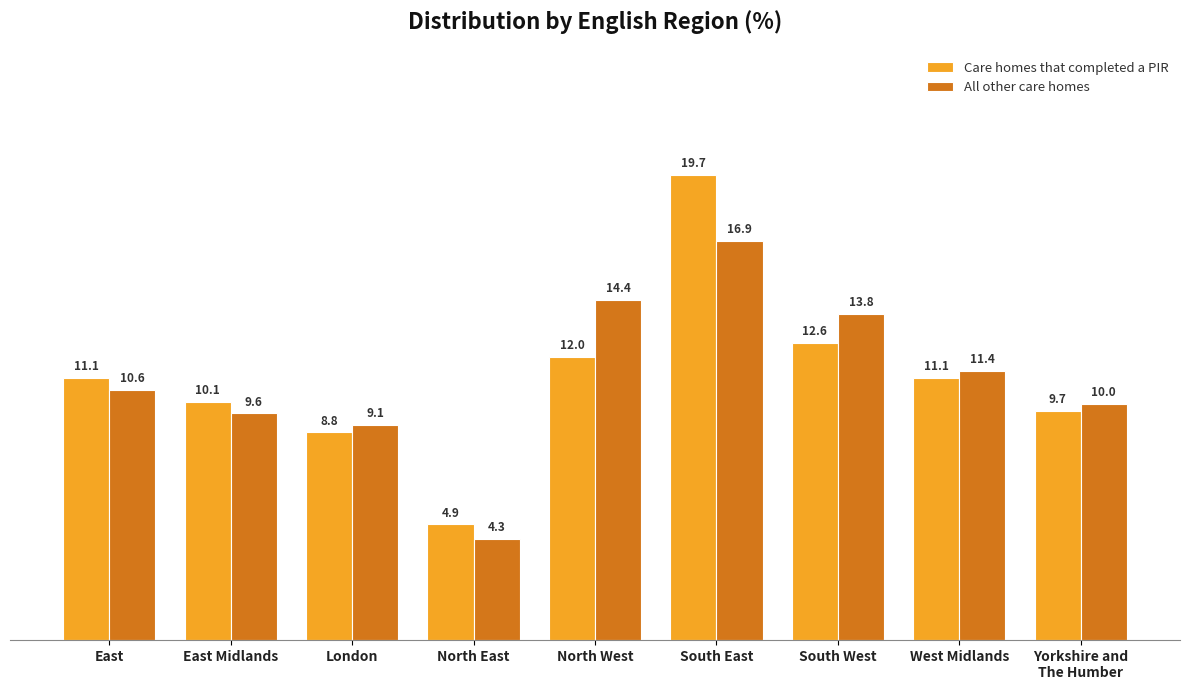

Which series has the largest total across all categories?

All other care homes